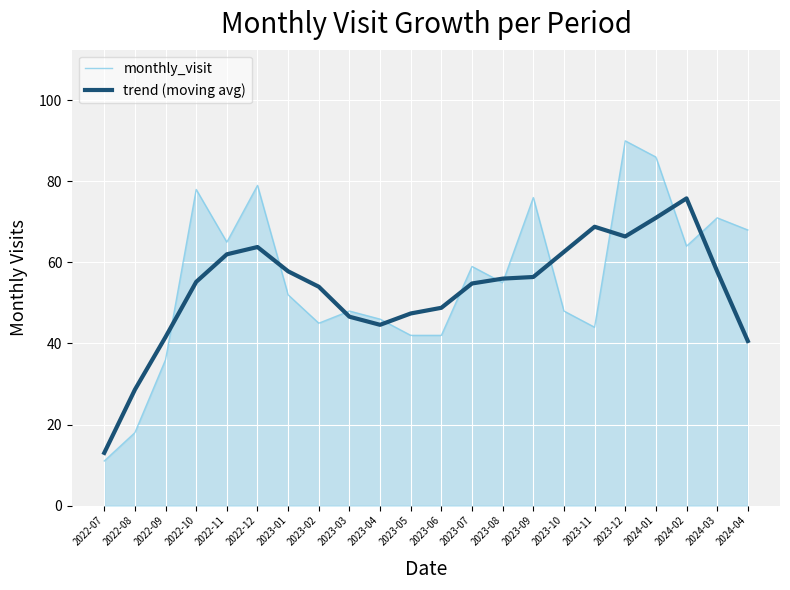

What is the maximum value shown in the chart?

90.0